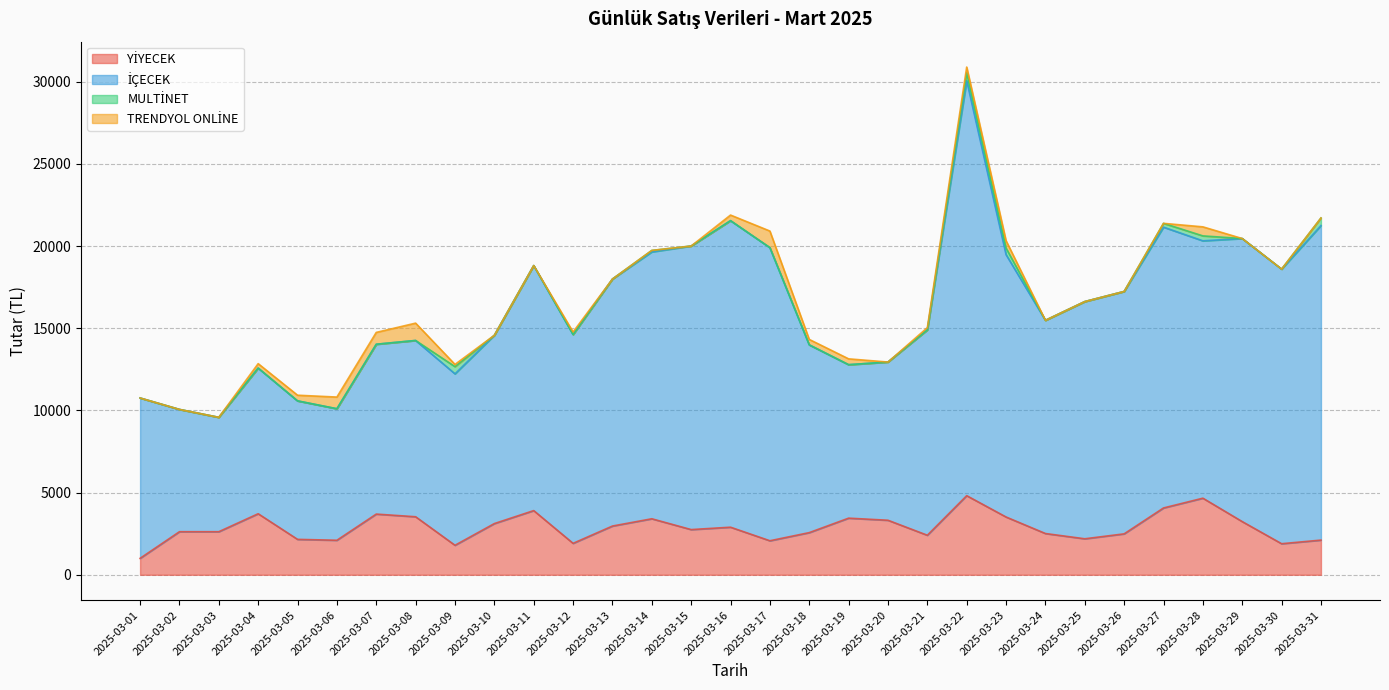

At which label is YİYECEK closest to 2906?

2025-03-16